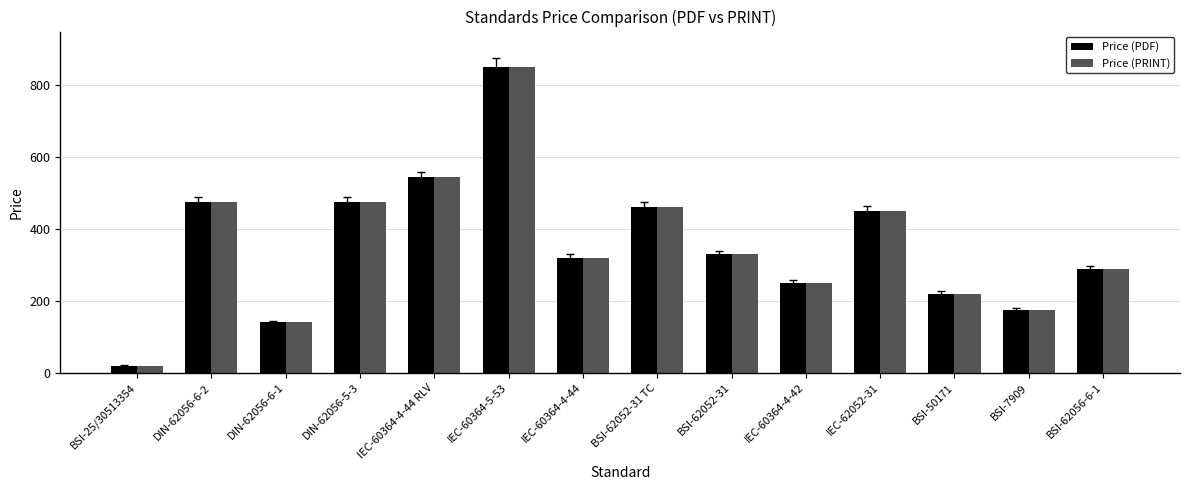

Are the bars horizontal?

No